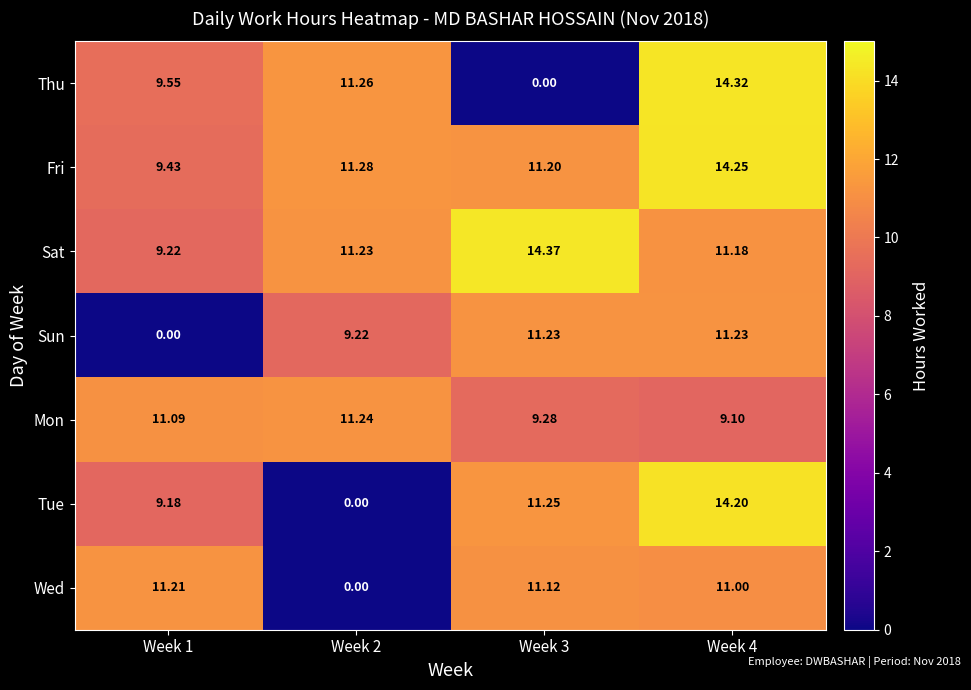

At Week 4, list the series in order from smallest to largest.

Mon, Wed, Sat, Sun, Tue, Fri, Thu